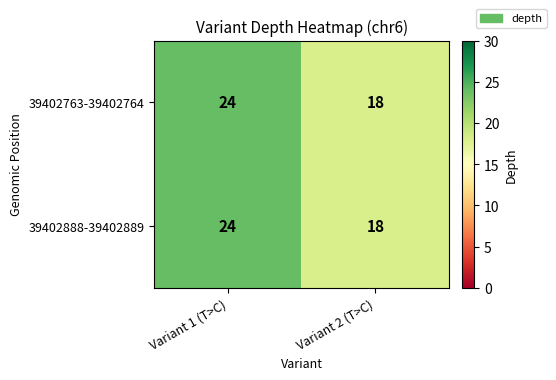

What is the total value across all series at Variant 2 (T>C)?

36